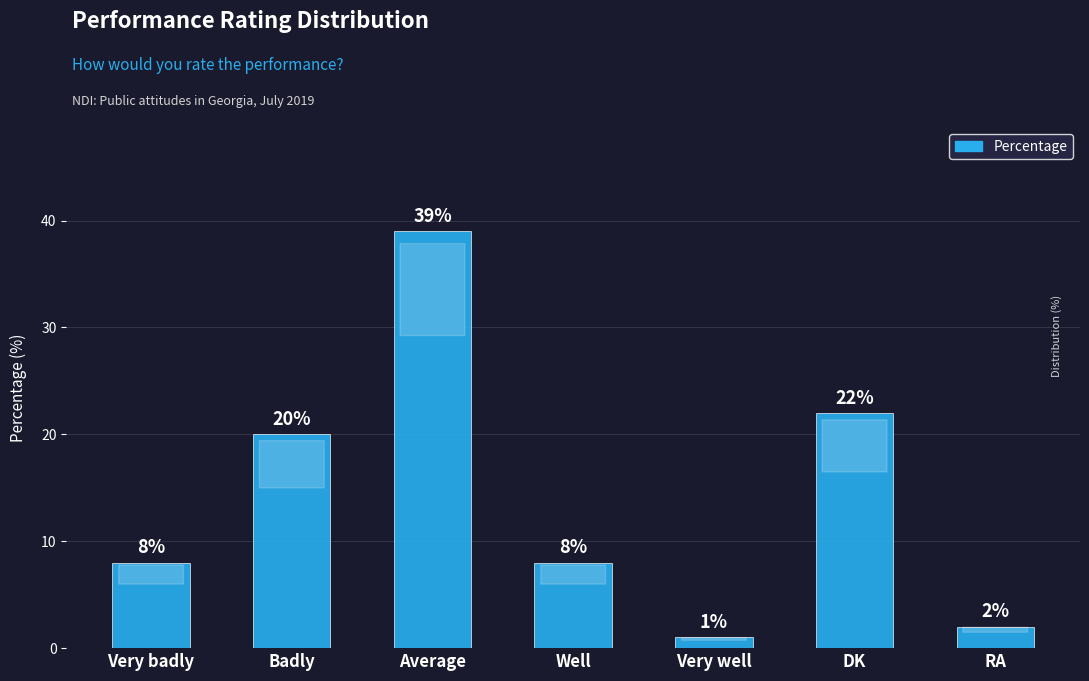

Reading right to left, transcribe all the data shown in this chart.

RA=2	DK=22	Very well=1	Well=8	Average=39	Badly=20	Very badly=8